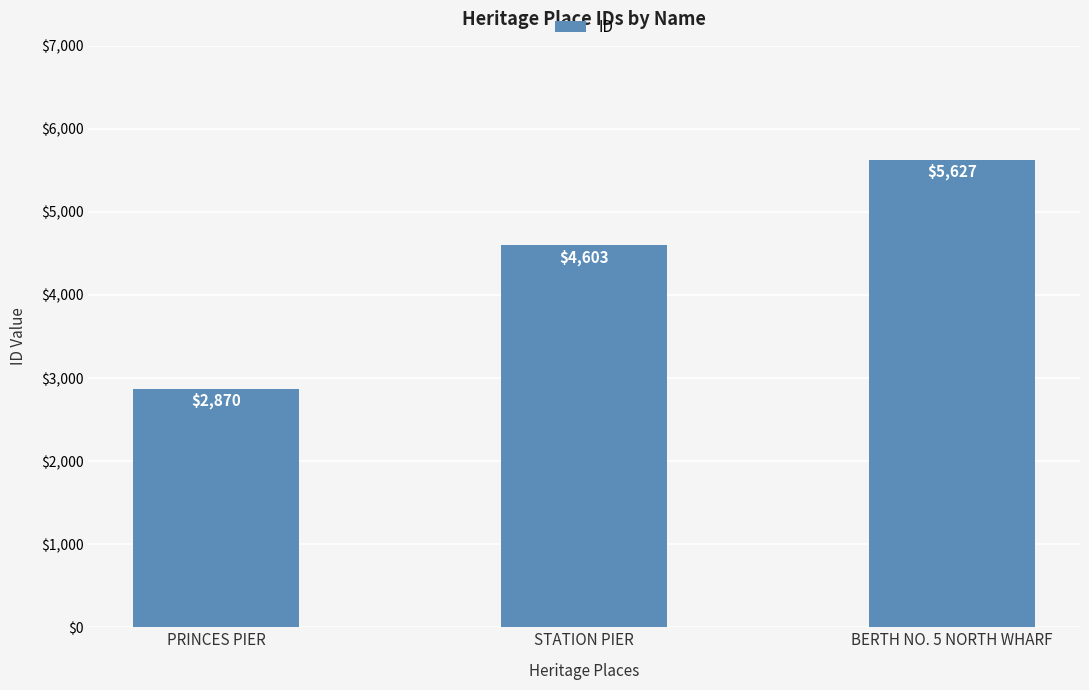

Reading left to right, extract all data points from this chart.

2870	4603	5627